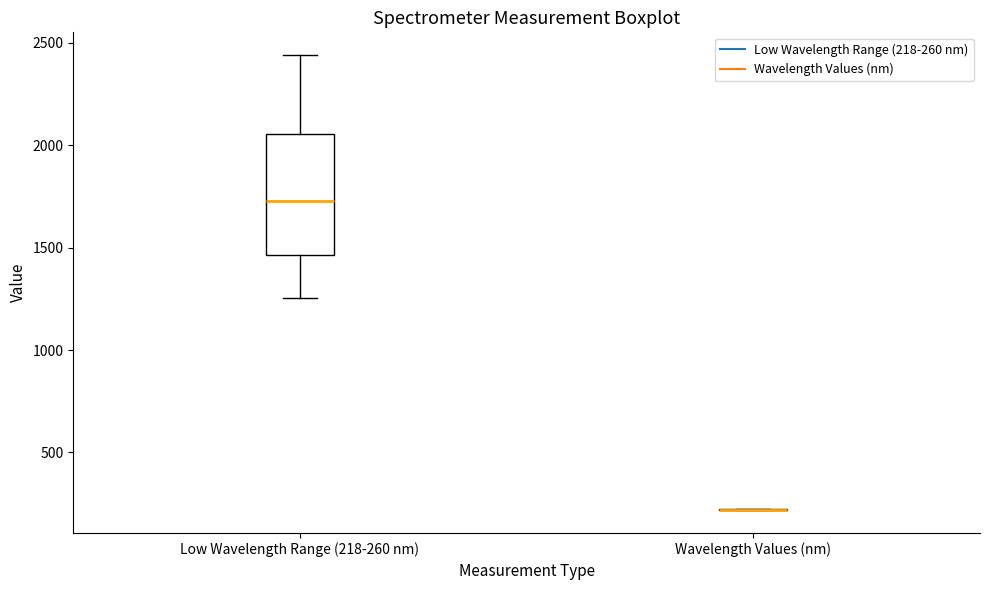

Which box is the tallest, from its lower edge to its upper edge?

Low Wavelength Range (218-260 nm)